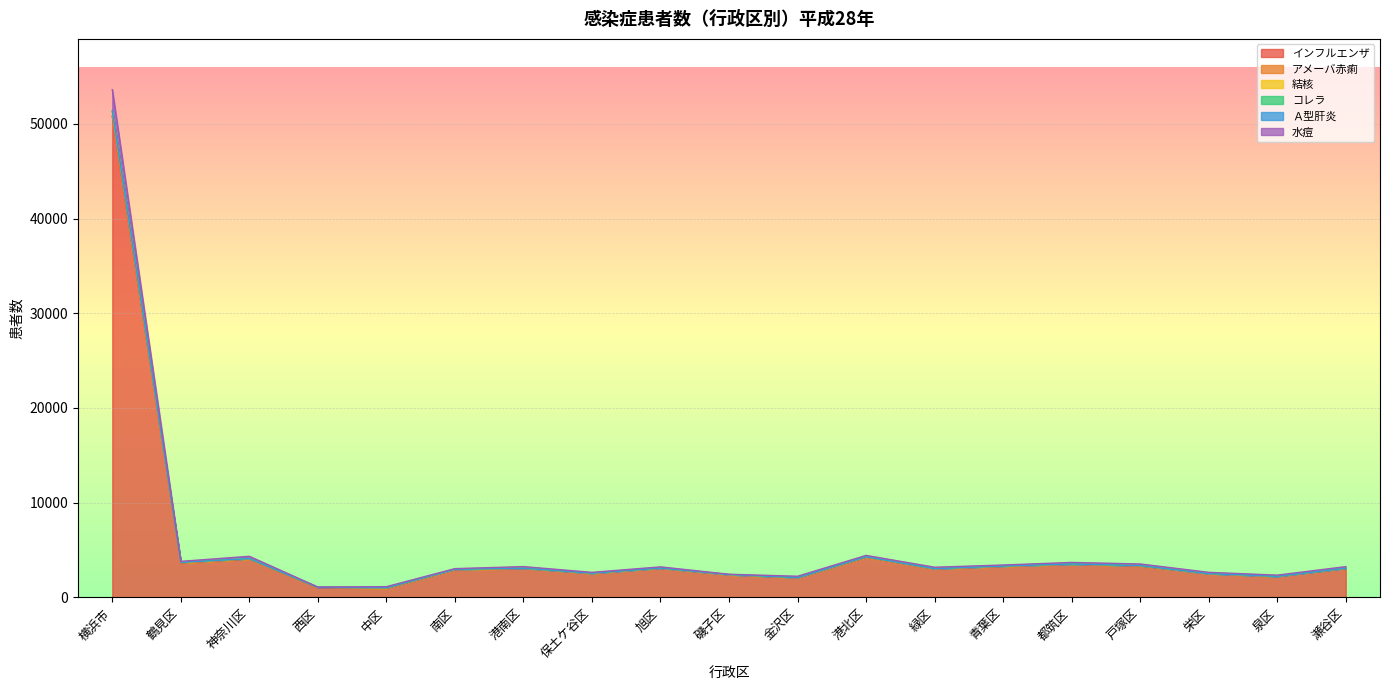

At which category does 結核 reach its first local peak?

神奈川区